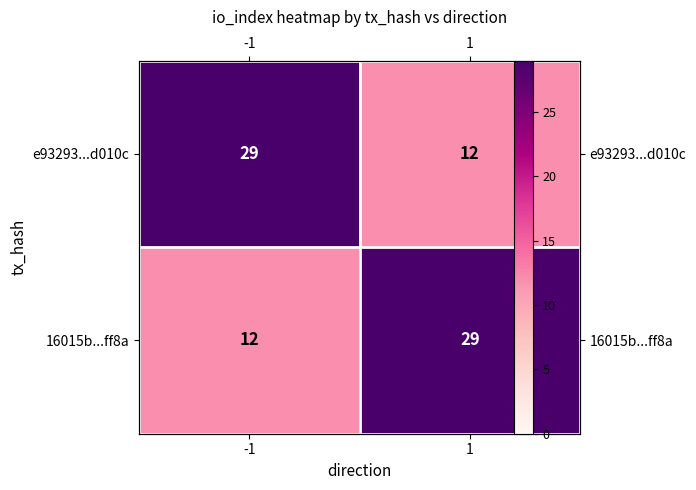

Which category has the highest value in the 16015b...ff8a series?

1